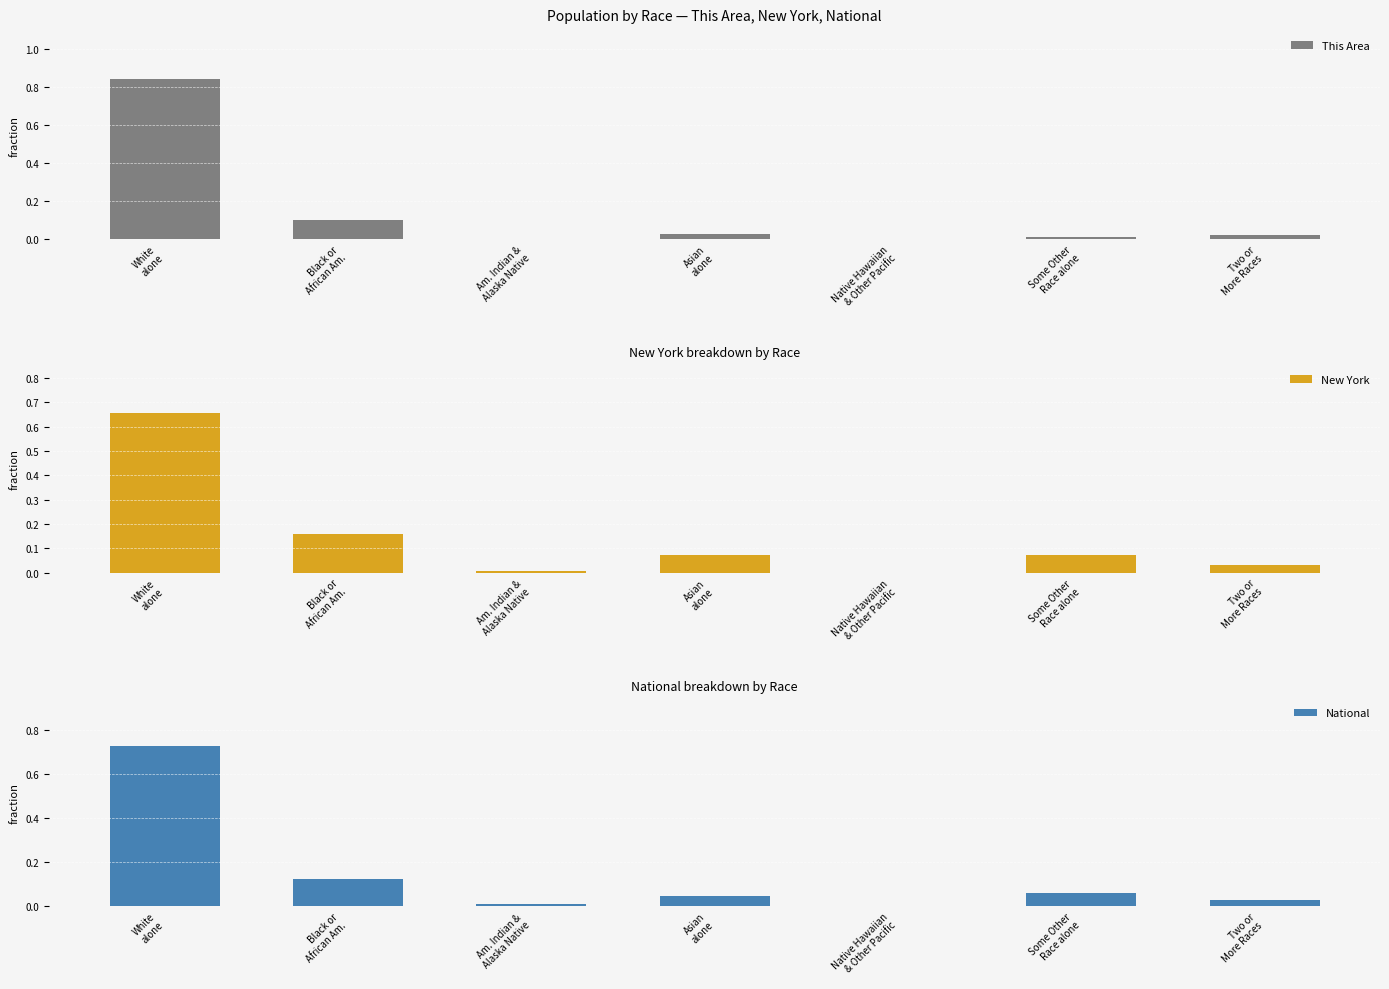

The value of This Area at White
alone is 0.8. True or false?

True